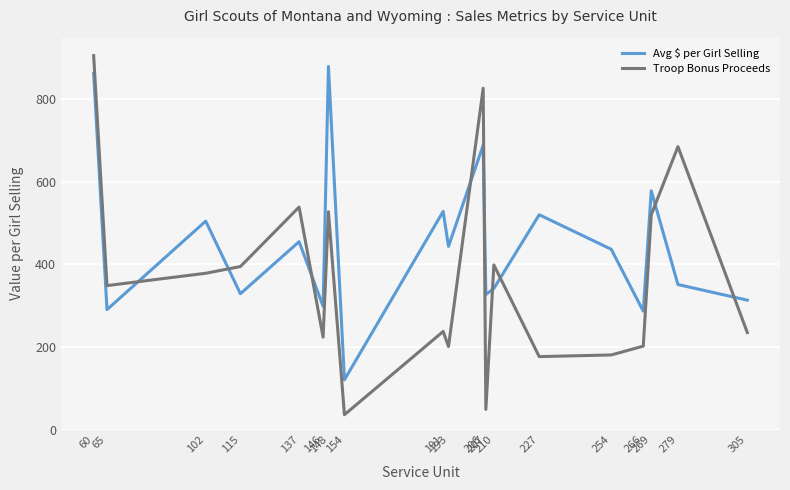

Which series has the largest range (max minus min)?

Troop Bonus Proceeds